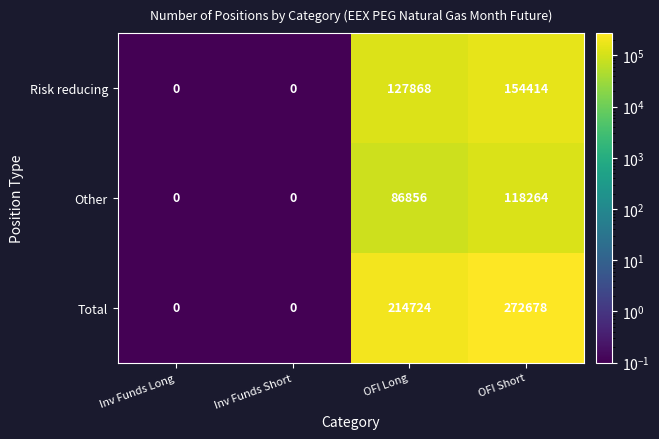

The Risk reducing series shows 31941 at OFI Short. True or false?

False